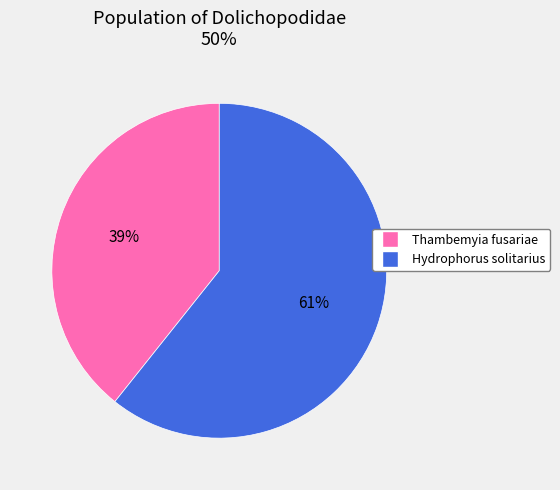

To the nearest percent, what is the average slice percentage?

50%